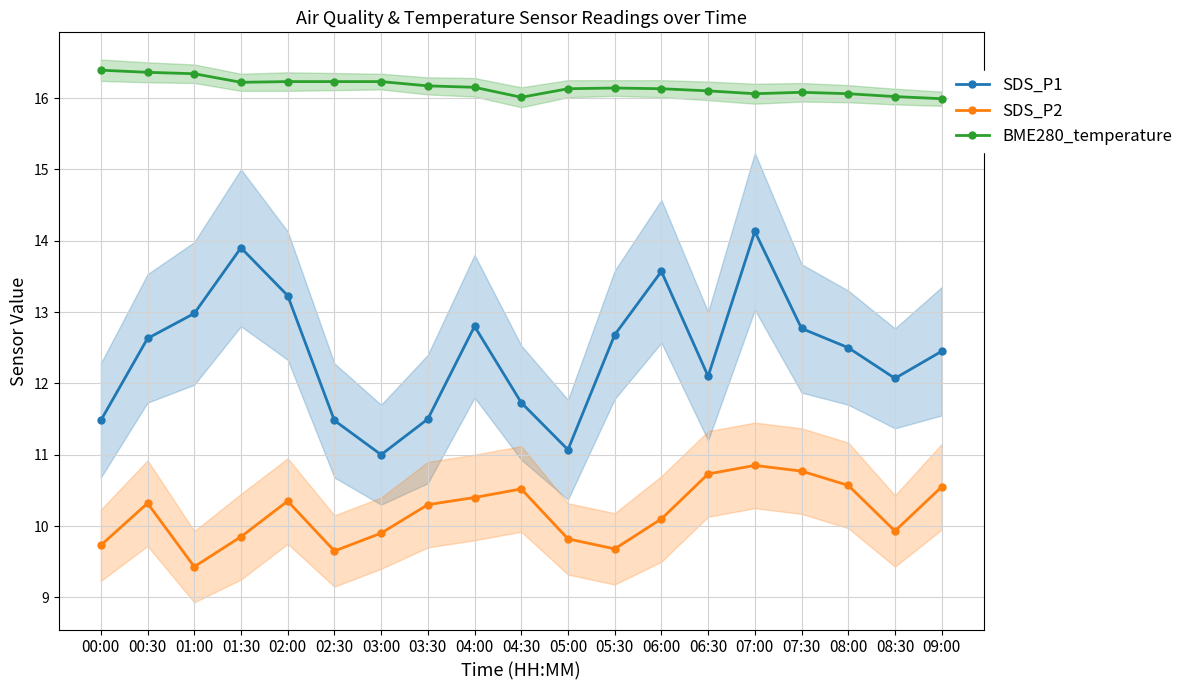

Rank the categories by SDS_P2 value from highest to lowest.

07:00, 07:30, 06:30, 08:00, 09:00, 04:30, 04:00, 02:00, 00:30, 03:30, 06:00, 08:30, 03:00, 01:30, 05:00, 00:00, 05:30, 02:30, 01:00